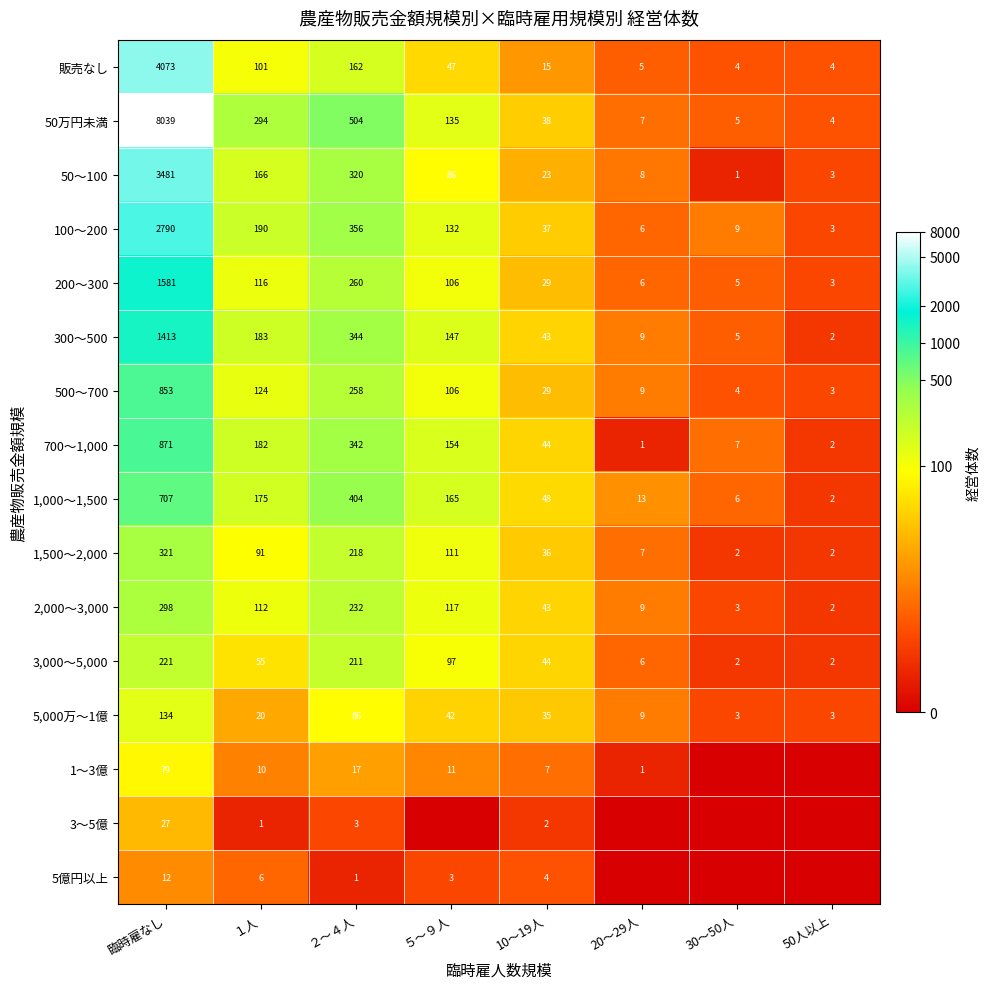

The 1,000～1,500 series shows 165 at ５～９人. True or false?

True